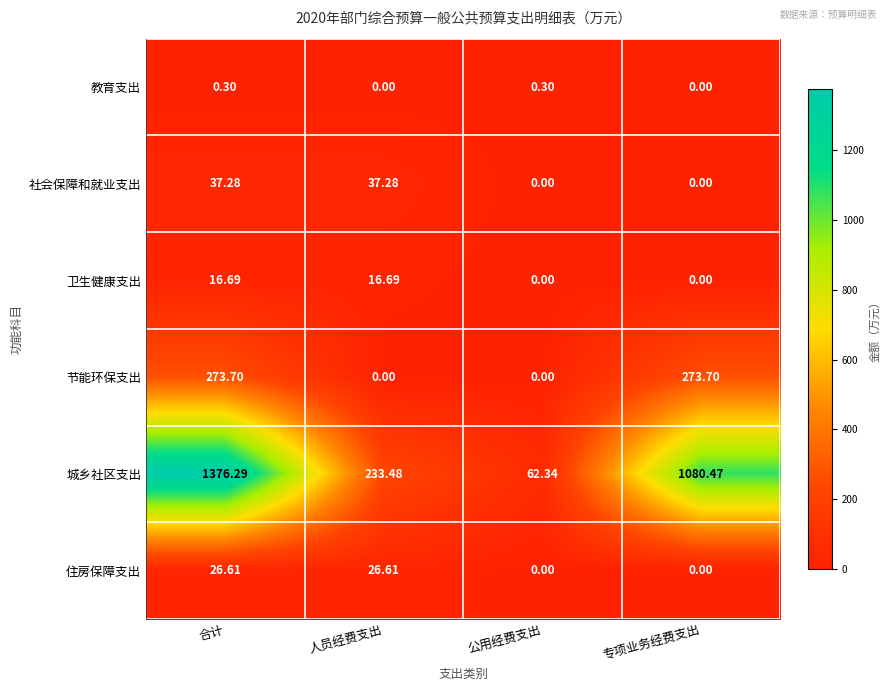

At how many categories does at least one series exceed 214?

3